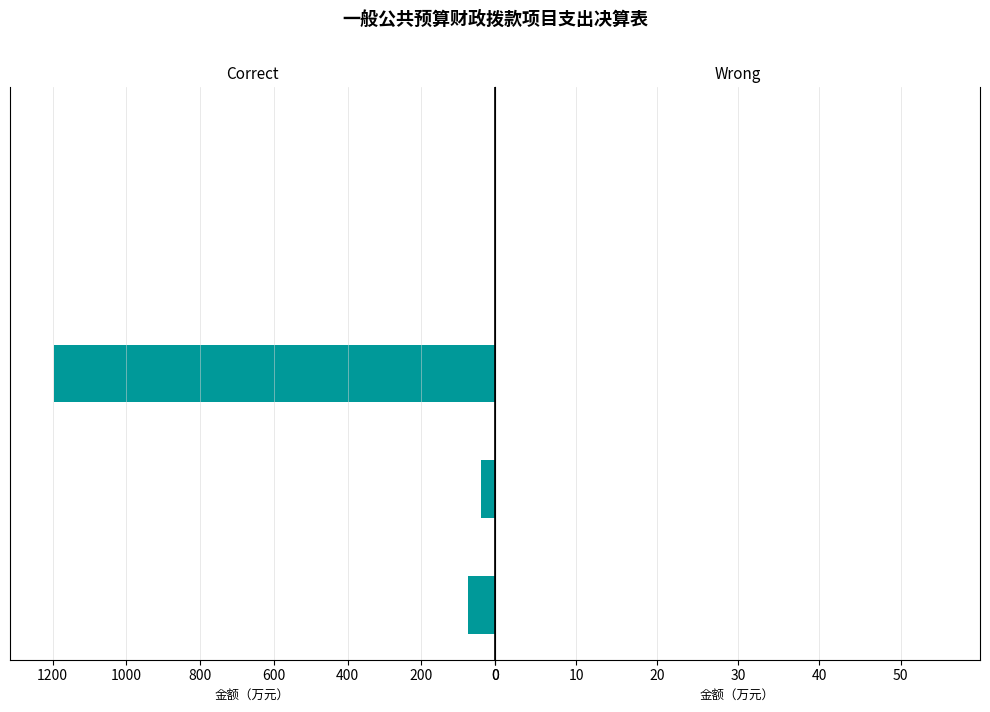

Reading bottom to top, transcribe all the data shown in this chart.

商品和服务支出(302)=72.3	对个人和家庭的补助(303)=38.0	资本性支出(310)=1195.9	工资福利支出(301)=0.0	其他支出(399)=0.0